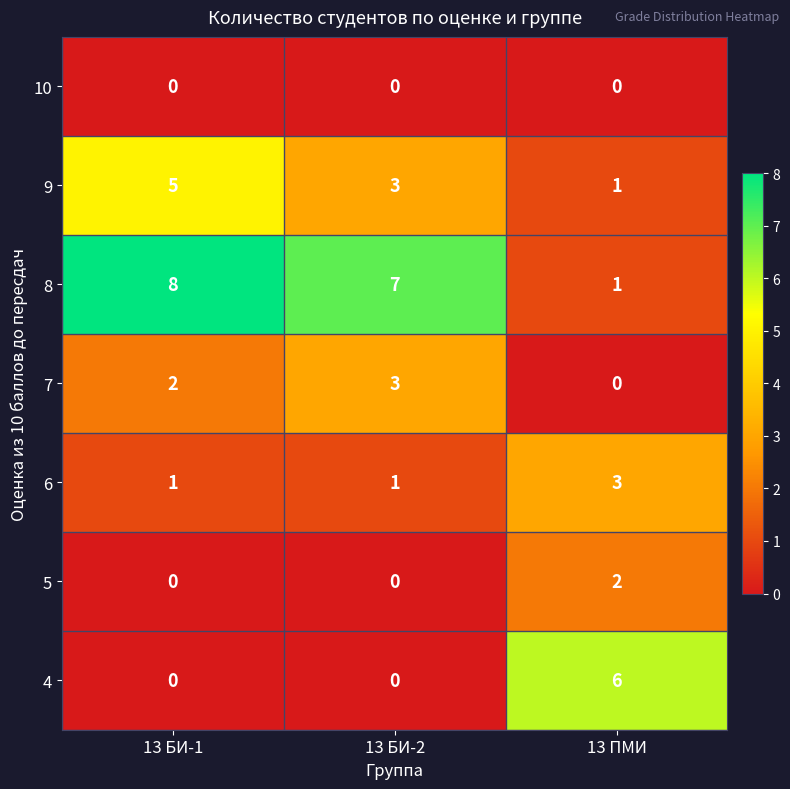

Is it true that 5 equals 2 at 13 ПМИ?

True